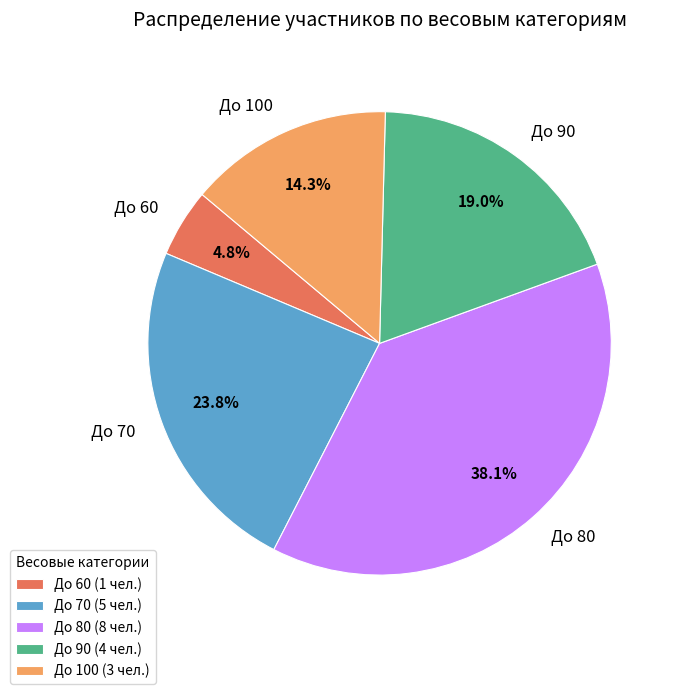

Combined, do До 60 and До 100 account for over 50%?

No